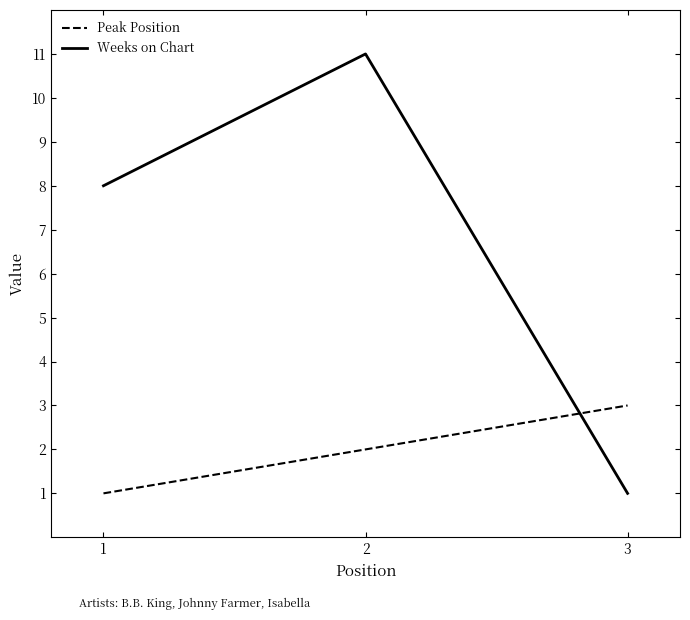

Does the chart have visible grid lines?

No